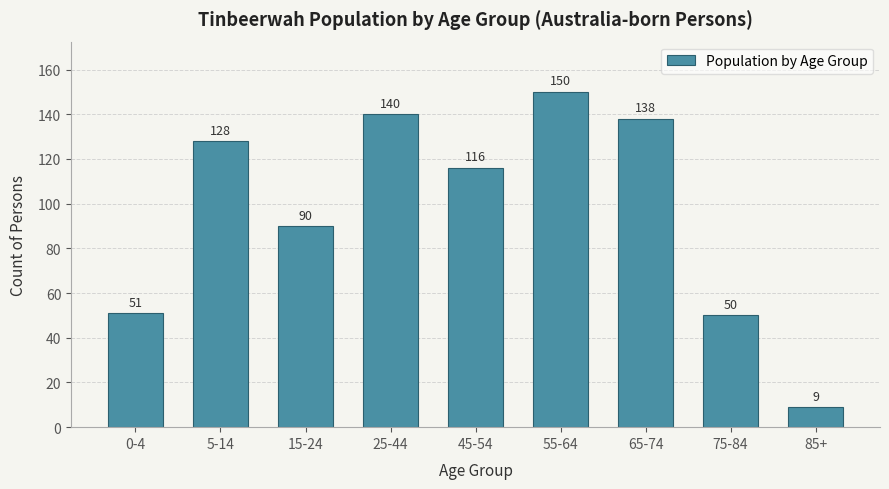

Reading left to right, extract all data points from this chart.

0-4=51	5-14=128	15-24=90	25-44=140	45-54=116	55-64=150	65-74=138	75-84=50	85+=9